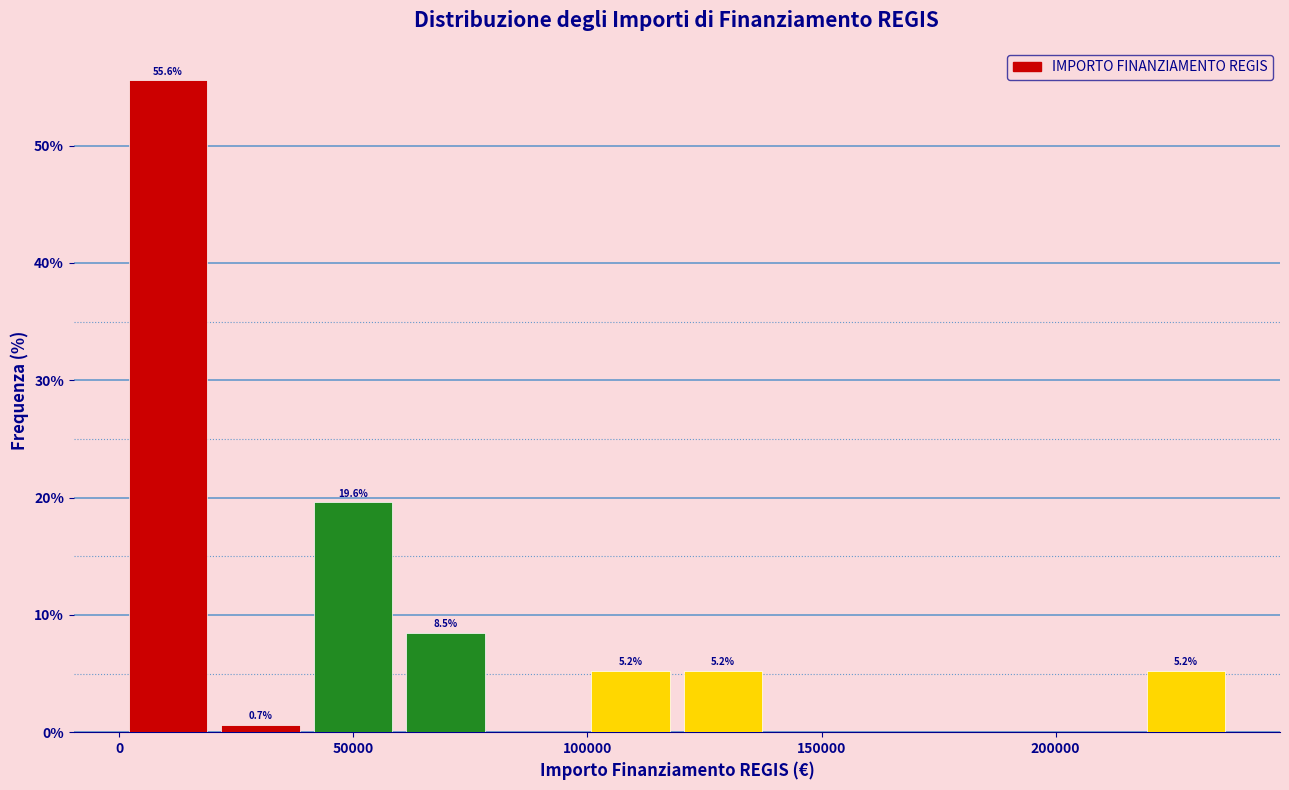

Around what value on the x-axis is the tallest bar? Give the approximate position of its centre, as read against the axis.

10000